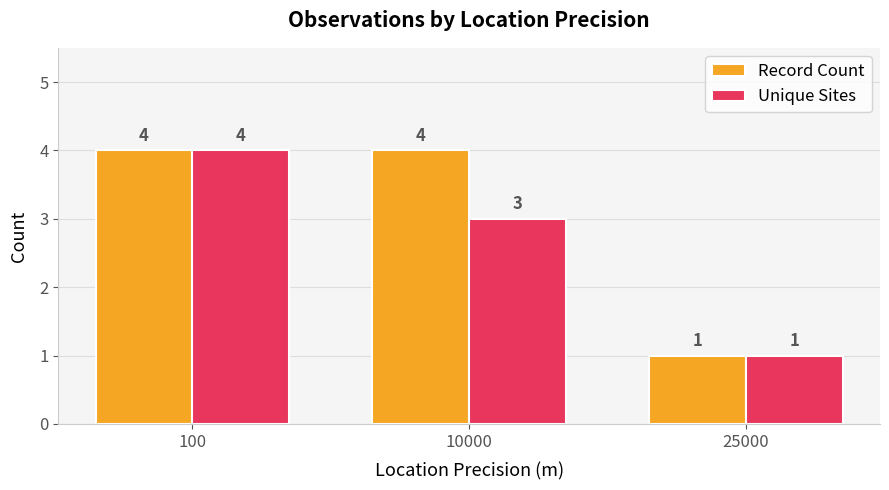

What is the total value across all series at 100?

8